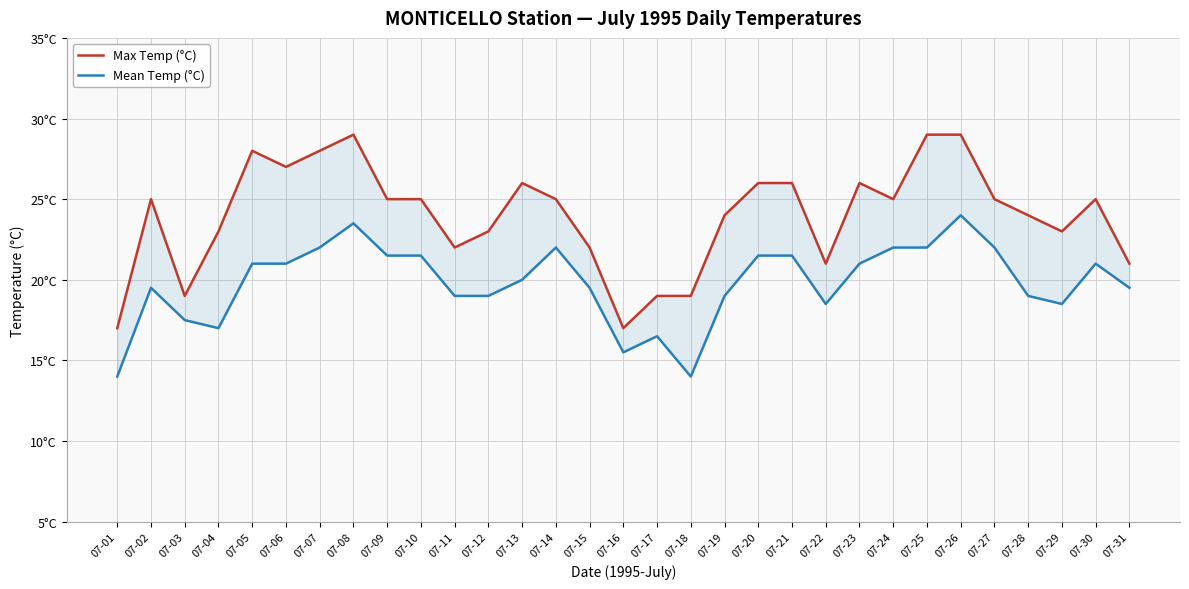

True or false: Mean Temp (°C) and Max Temp (°C) cross at least once.

False